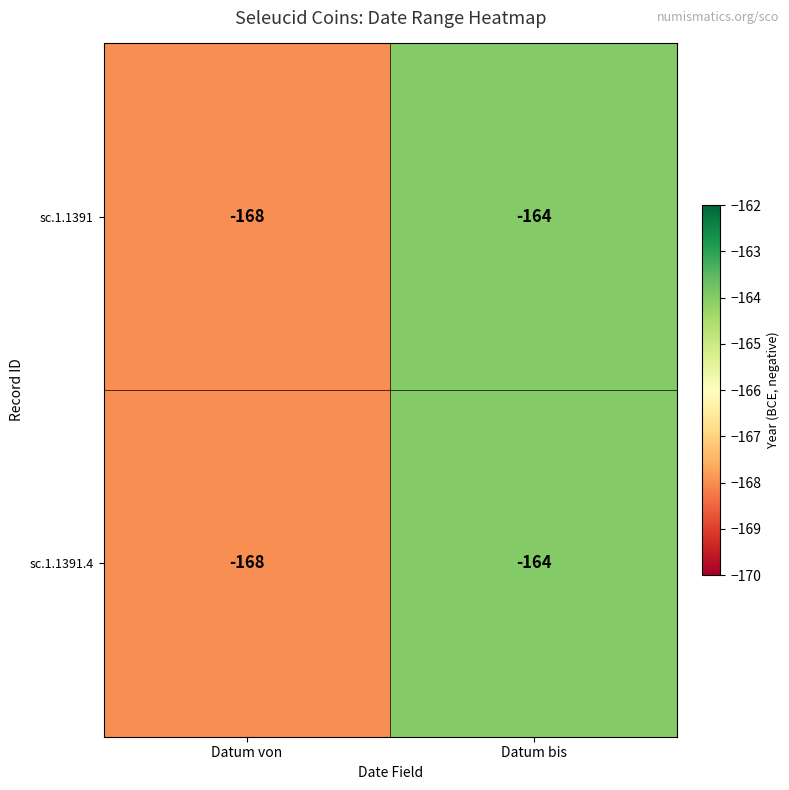

What is the difference between the maximum and minimum values in the sc.1.1391 series?

4